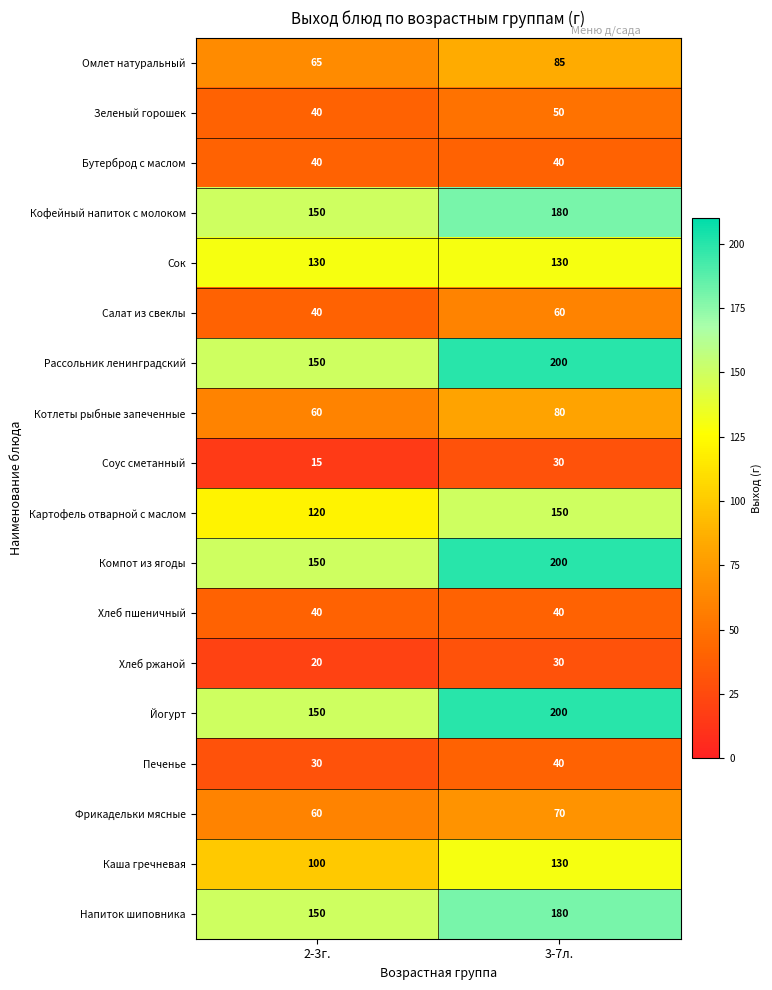

What is the difference between the Котлеты рыбные запеченные values at 3-7л. and 2-3г.?

20